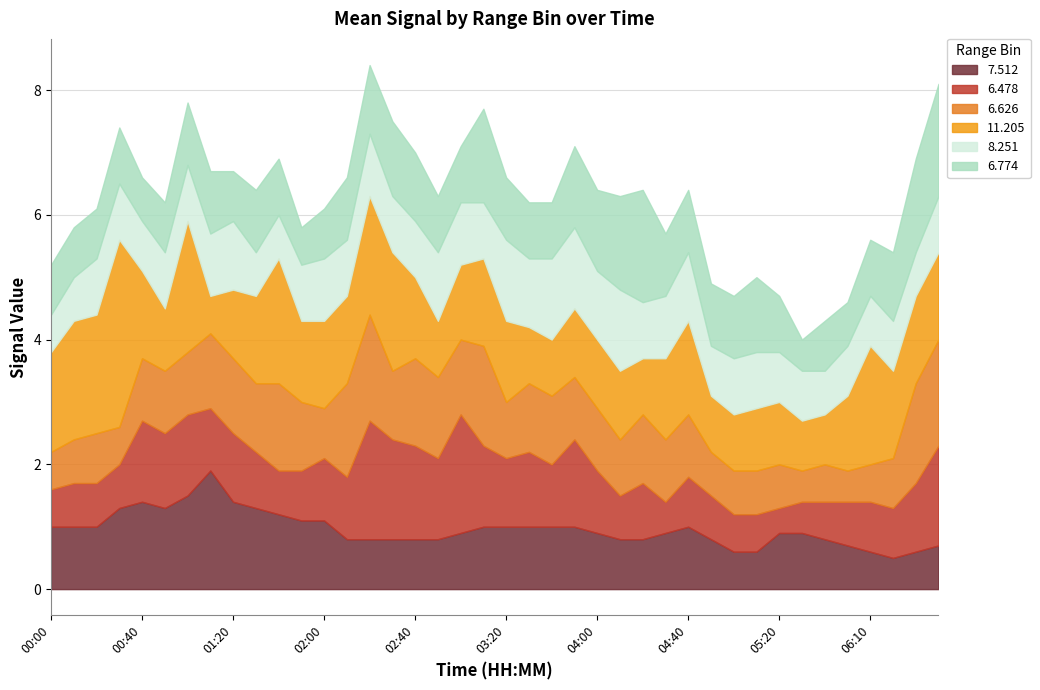

At which label does 6.774 reach its peak?

04:20